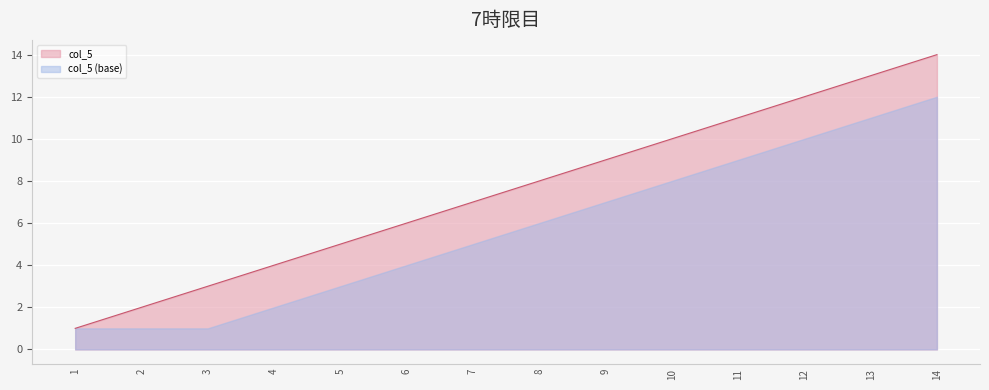

What is the difference between the values at 3 and 12?

9